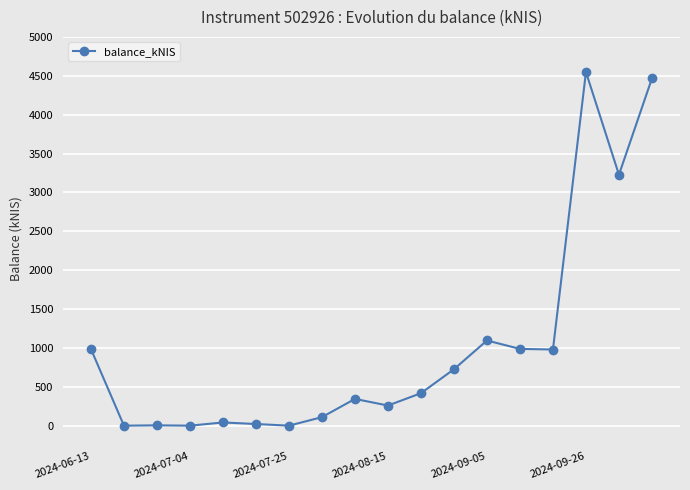

Is this an area chart (filled region under the line)?

No